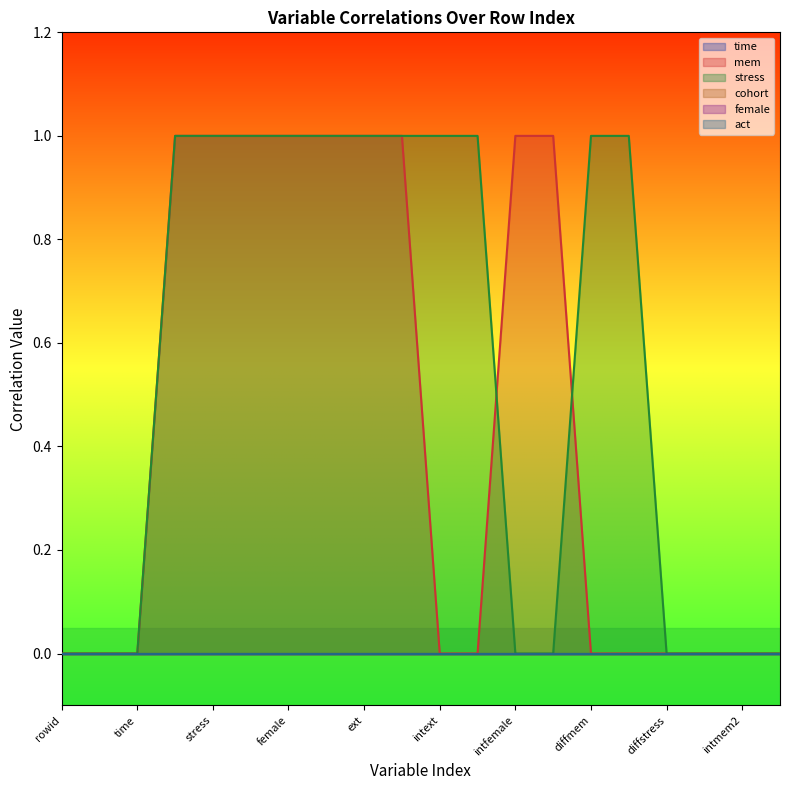

List the series in order of their peak value, lowest first.

time, cohort, female, act, mem, stress